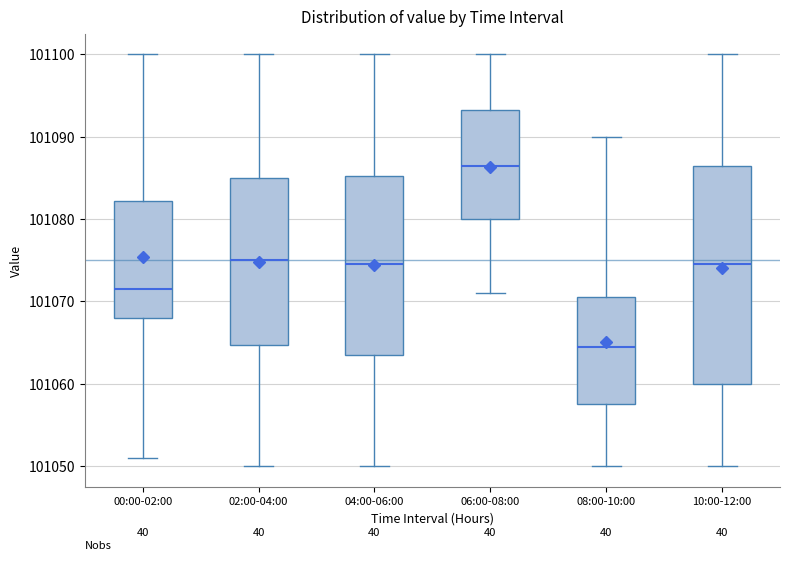

Reading left to right, transcribe this box plot: for each box, give where its median line is, the range the box spans, and where its two whiskers end, as read against the y-axis. The values are not printed on the chart, so give them approximately, as read against the axis.

00:00-02:00: median 101072, box 101068 to 101082, whiskers 101051 to 101100
02:00-04:00: median 101075, box 101065 to 101085, whiskers 101050 to 101100
04:00-06:00: median 101075, box 101064 to 101085, whiskers 101050 to 101100
06:00-08:00: median 101087, box 101080 to 101093, whiskers 101071 to 101100
08:00-10:00: median 101065, box 101058 to 101071, whiskers 101050 to 101090
10:00-12:00: median 101075, box 101060 to 101087, whiskers 101050 to 101100